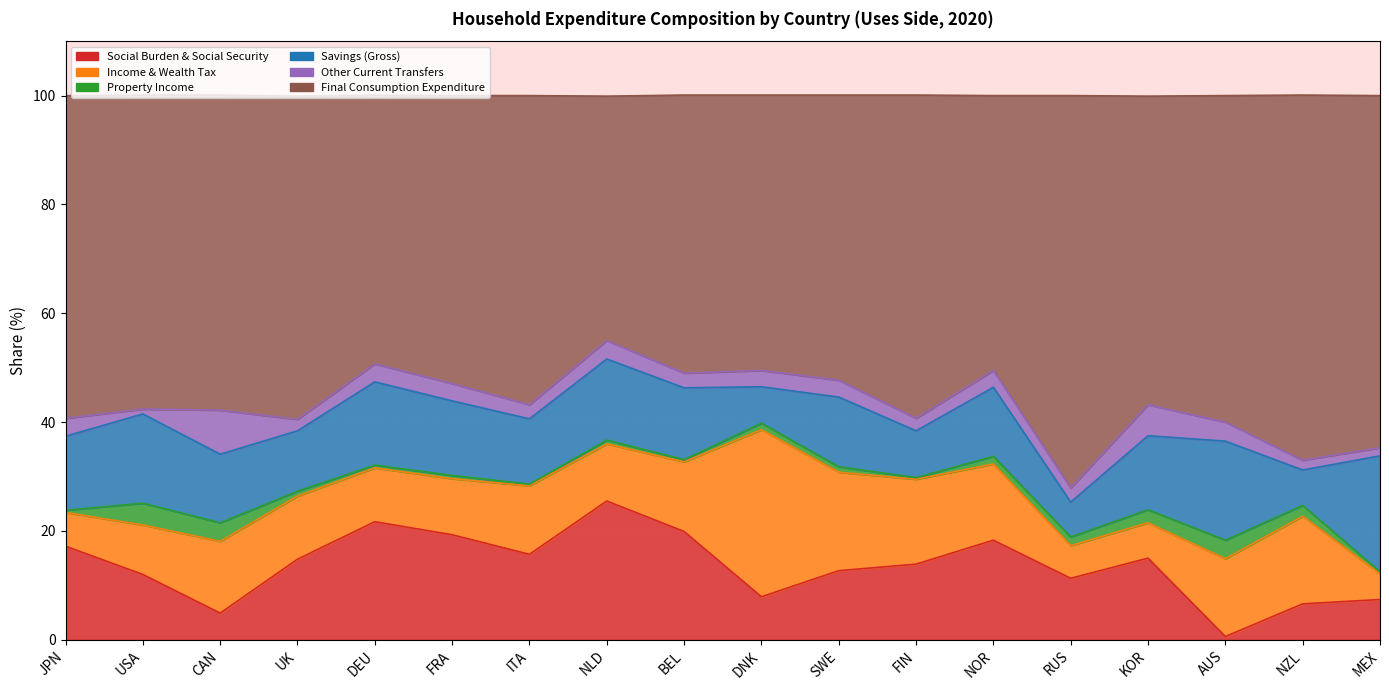

What is the lowest value of the Property Income series?

0.3